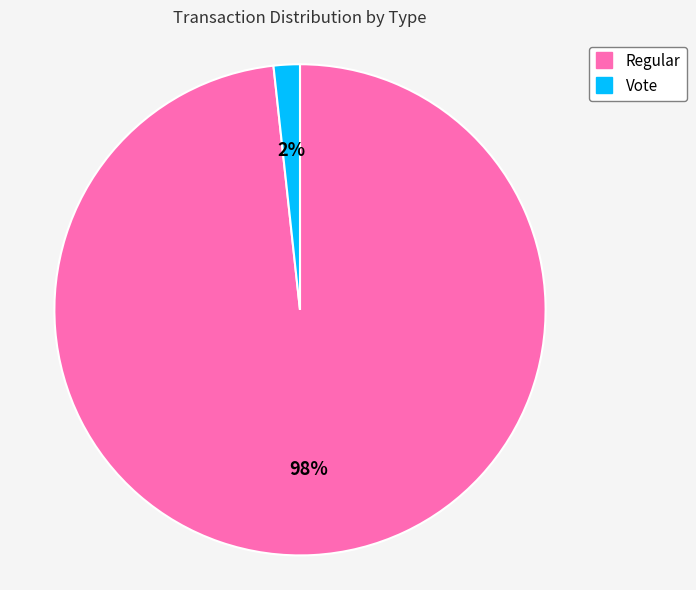

Does Regular represent more than half of the total?

Yes